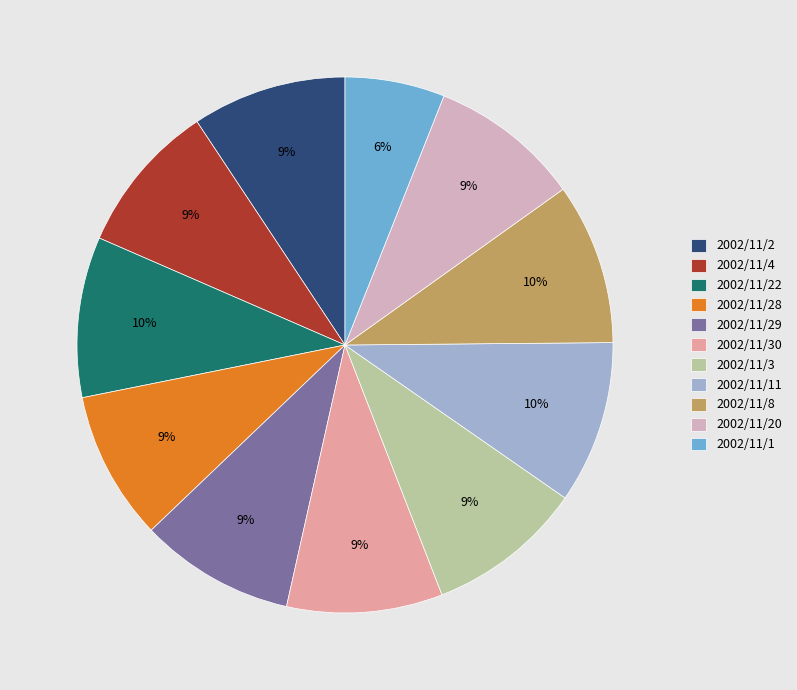

Do 2002/11/22 and 2002/11/11 together represent more than half of the pie?

No